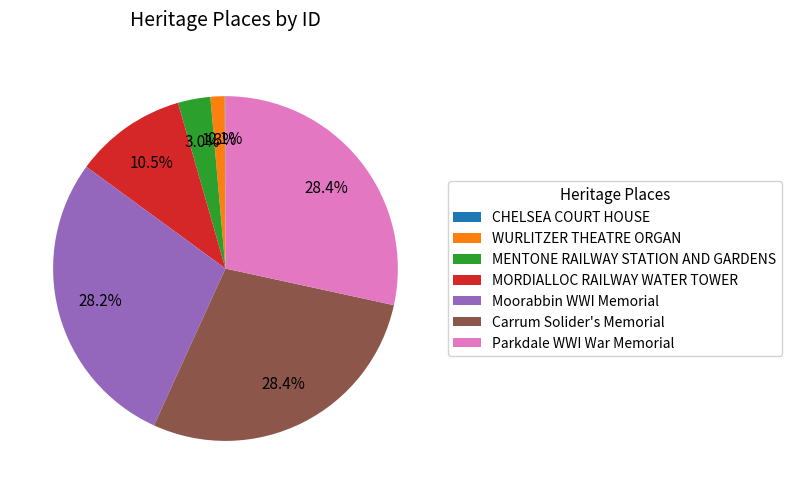

To the nearest percent, what portion does Parkdale WWI War Memorial represent?

28%